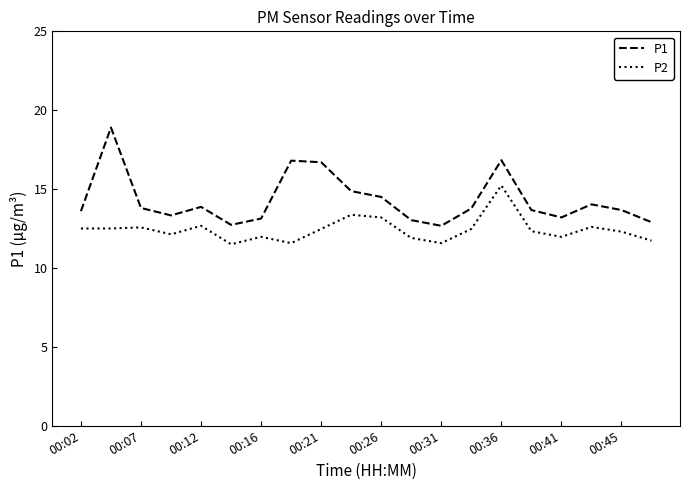

What is the difference between the maximum and minimum values in the P1 series?

6.2